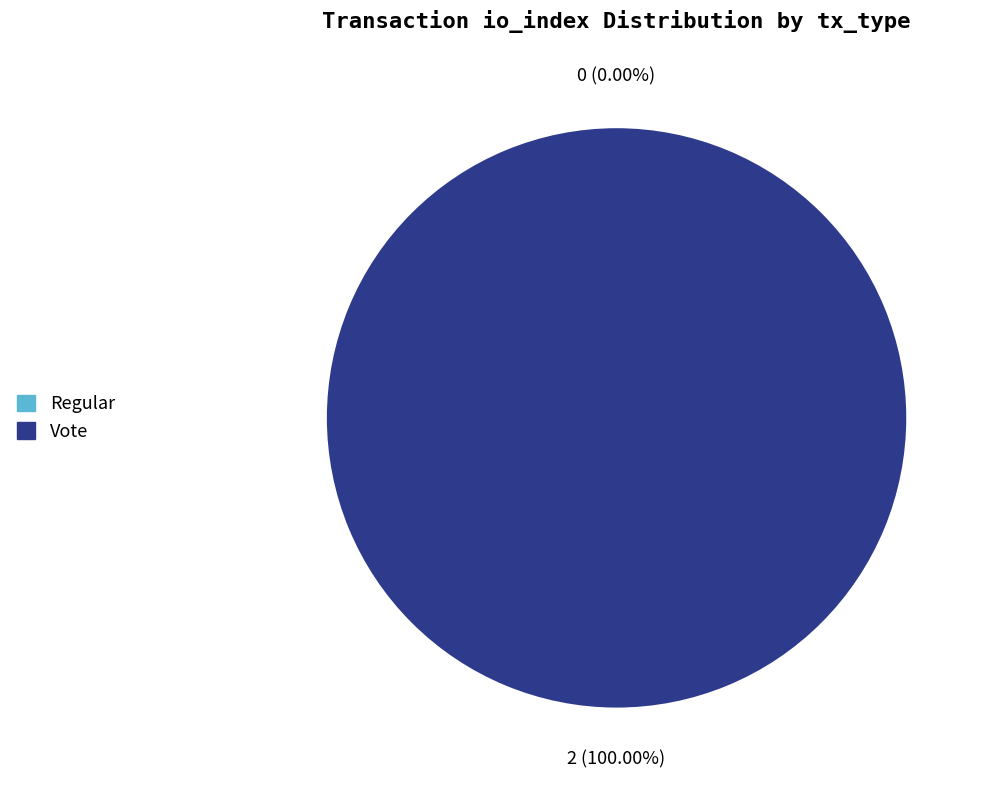

Rank the categories by value from highest to lowest.

Vote, Regular